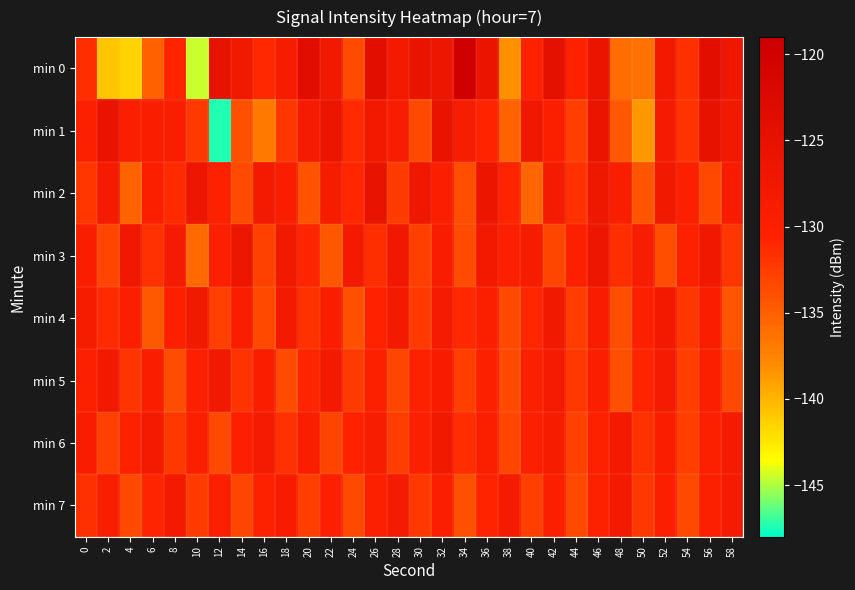

Reading left to right, extract all data points from this chart.

min 0: 0=-131.5	2=-140.8	4=-141.5	6=-135.1	8=-130.8	10=-144.6	12=-125.3	14=-127.5	16=-131.0	18=-128.5	20=-123.5	22=-127.5	24=-133.6	26=-124.1	28=-128.1	30=-125.8	32=-126.5	34=-119.6	36=-126.0	38=-138.4	40=-130.4	42=-124.5	44=-130.5	46=-125.9	48=-135.9	50=-136.3	52=-127.6	54=-131.6	56=-124.1	58=-127.0
min 1: 0=-130.2	2=-125.8	4=-129.6	6=-129.4	8=-129.5	10=-132.3	12=-147.4	14=-133.9	16=-136.7	18=-132.1	20=-128.5	22=-126.3	24=-131.2	26=-127.8	28=-129.1	30=-133.4	32=-125.6	34=-128.9	36=-130.7	38=-135.2	40=-127.3	42=-129.8	44=-132.6	46=-126.1	48=-134.5	50=-138.7	52=-128.4	54=-131.9	56=-125.2	58=-127.6
min 2: 0=-132.1	2=-128.5	4=-135.3	6=-129.7	8=-131.2	10=-126.8	12=-130.4	14=-133.6	16=-127.9	18=-129.3	20=-134.1	22=-128.7	24=-130.9	26=-125.5	28=-132.4	30=-127.1	32=-129.6	34=-133.8	36=-126.3	38=-130.7	40=-135.5	42=-128.2	44=-131.7	46=-126.9	48=-129.4	50=-134.2	52=-127.6	54=-130.1	56=-133.3	58=-128.8
min 3: 0=-129.5	2=-133.1	4=-127.4	6=-131.8	8=-128.3	10=-135.7	12=-130.2	14=-126.6	16=-132.9	18=-127.5	20=-130.8	22=-134.4	24=-128.1	26=-131.5	28=-127.2	30=-132.7	32=-129.0	34=-133.6	36=-127.8	38=-130.3	40=-128.6	42=-133.2	44=-129.9	46=-126.7	48=-131.4	50=-128.9	52=-133.8	54=-130.5	56=-127.3	58=-132.1
min 4: 0=-128.7	2=-131.3	4=-129.8	6=-134.6	8=-130.1	10=-127.5	12=-132.8	14=-129.2	16=-133.5	18=-128.0	20=-131.7	22=-129.4	24=-134.0	26=-130.6	28=-127.9	30=-132.3	32=-128.5	34=-131.1	36=-129.7	38=-133.3	40=-130.9	42=-127.6	44=-132.5	46=-129.0	48=-133.8	50=-130.2	52=-127.8	54=-132.1	56=-129.5	58=-134.2
min 5: 0=-130.3	2=-127.7	4=-132.0	6=-129.5	8=-133.7	10=-130.2	12=-127.6	14=-131.9	16=-129.3	18=-133.6	20=-130.8	22=-128.1	24=-132.4	26=-129.9	28=-133.2	30=-130.5	32=-128.8	34=-132.7	36=-130.0	38=-133.5	40=-130.1	42=-128.4	44=-132.2	46=-129.6	48=-133.9	50=-130.7	52=-128.2	54=-132.6	56=-129.8	58=-133.3
min 6: 0=-129.1	2=-132.8	4=-130.4	6=-127.9	8=-132.2	10=-129.7	12=-133.4	14=-130.0	16=-128.3	18=-131.7	20=-129.2	22=-133.0	24=-130.6	26=-128.9	28=-132.5	30=-130.1	32=-127.6	34=-131.4	36=-129.8	38=-133.1	40=-130.3	42=-128.6	44=-132.9	46=-130.5	48=-128.0	50=-131.8	52=-129.4	54=-132.7	56=-130.2	58=-128.5
min 7: 0=-131.6	2=-129.2	4=-133.5	6=-130.8	8=-128.1	10=-132.4	12=-129.9	14=-133.2	16=-130.5	18=-128.8	20=-132.7	22=-130.0	24=-133.5	26=-130.1	28=-128.4	30=-132.2	32=-129.6	34=-133.9	36=-130.7	38=-128.2	40=-132.6	42=-129.8	44=-133.3	46=-130.4	48=-127.9	50=-132.2	52=-129.7	54=-133.4	56=-130.0	58=-128.3